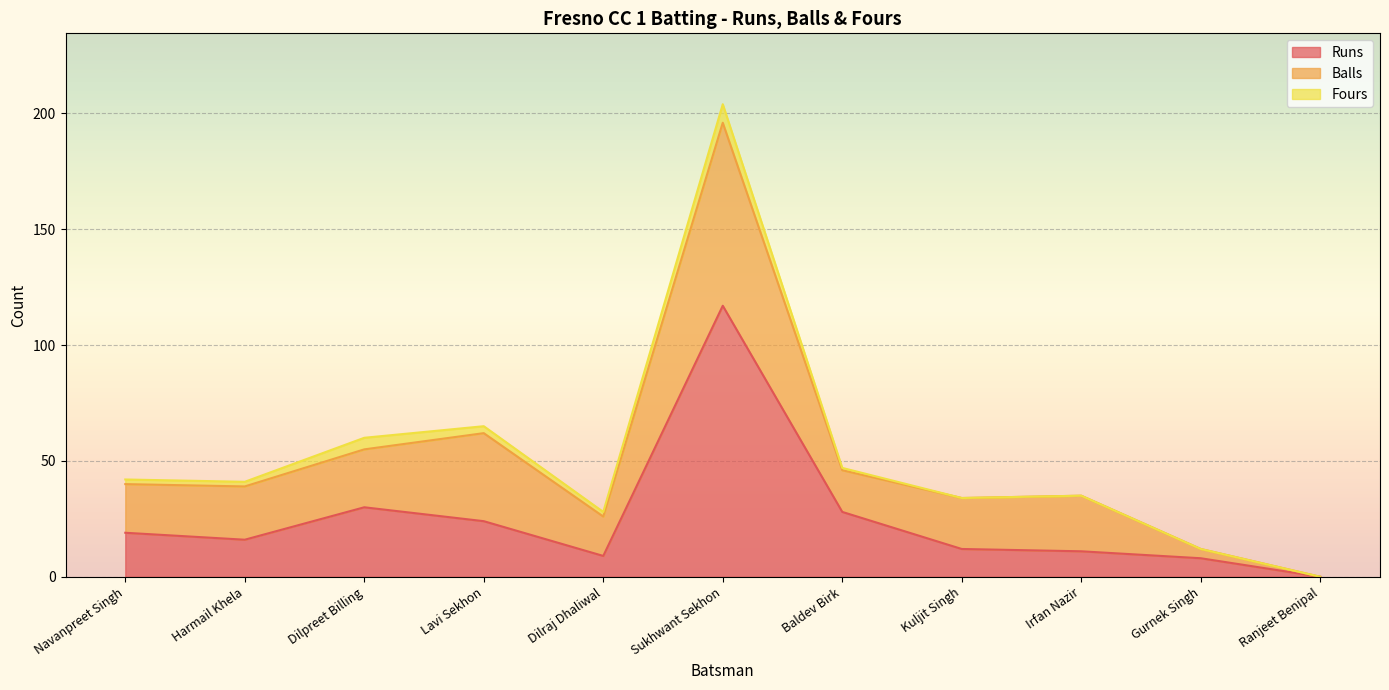

Reading left to right, list all the values displayed in this chart.

Runs: Navanpreet Singh=19	Harmail Khela=16	Dilpreet Billing=30	Lavi Sekhon=24	Dilraj Dhaliwal=9	Sukhwant Sekhon=117	Baldev Birk=28	Kuljit Singh=12	Irfan Nazir=11	Gurnek Singh=8	Ranjeet Benipal=0
Balls: Navanpreet Singh=21	Harmail Khela=23	Dilpreet Billing=25	Lavi Sekhon=38	Dilraj Dhaliwal=17	Sukhwant Sekhon=79	Baldev Birk=18	Kuljit Singh=22	Irfan Nazir=24	Gurnek Singh=4	Ranjeet Benipal=0
Fours: Navanpreet Singh=2	Harmail Khela=2	Dilpreet Billing=5	Lavi Sekhon=3	Dilraj Dhaliwal=2	Sukhwant Sekhon=8	Baldev Birk=1	Kuljit Singh=0	Irfan Nazir=0	Gurnek Singh=0	Ranjeet Benipal=0